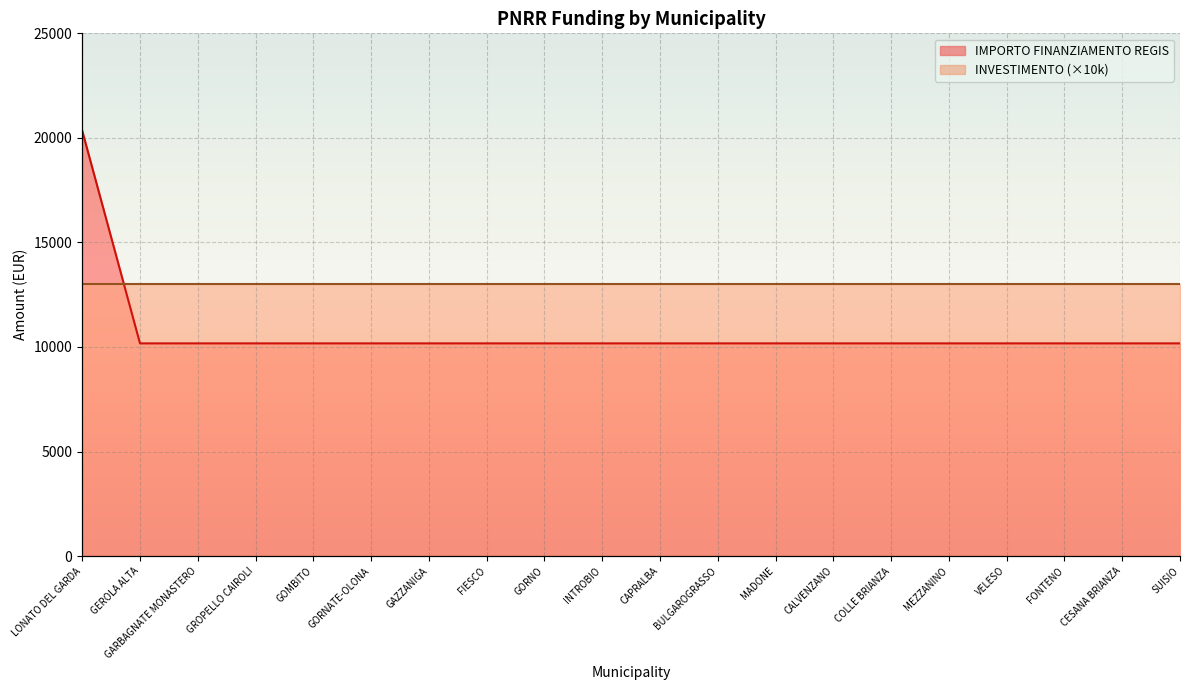

What is the sum of the values at CALVENZANO and FIESCO?

20344